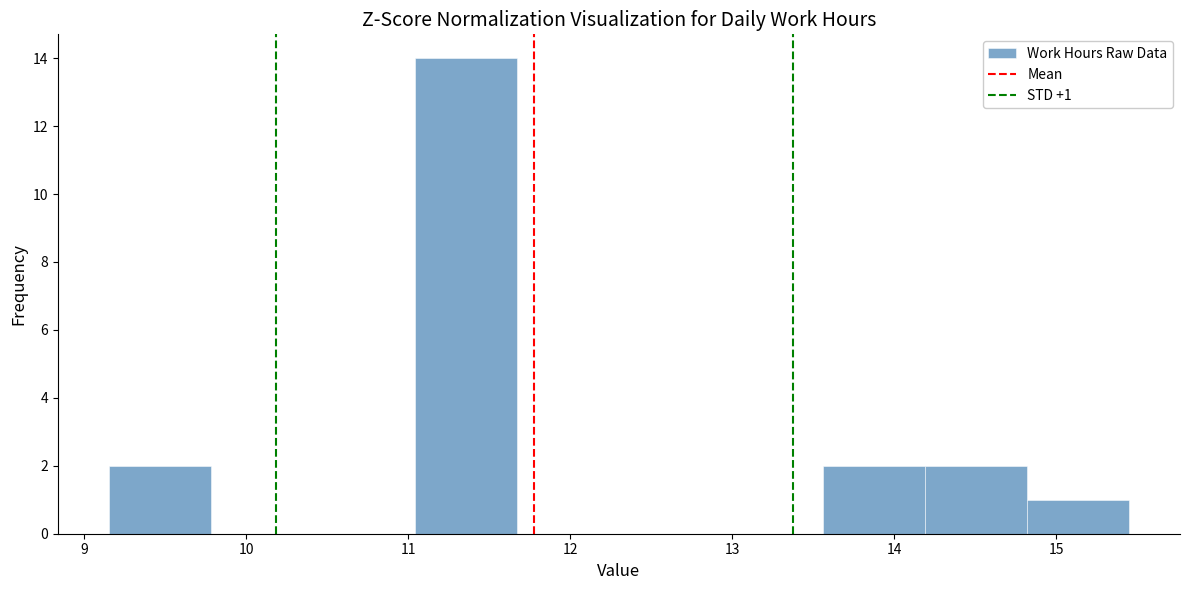

Which range on the x-axis has the tallest bar?

11.04 to 11.67